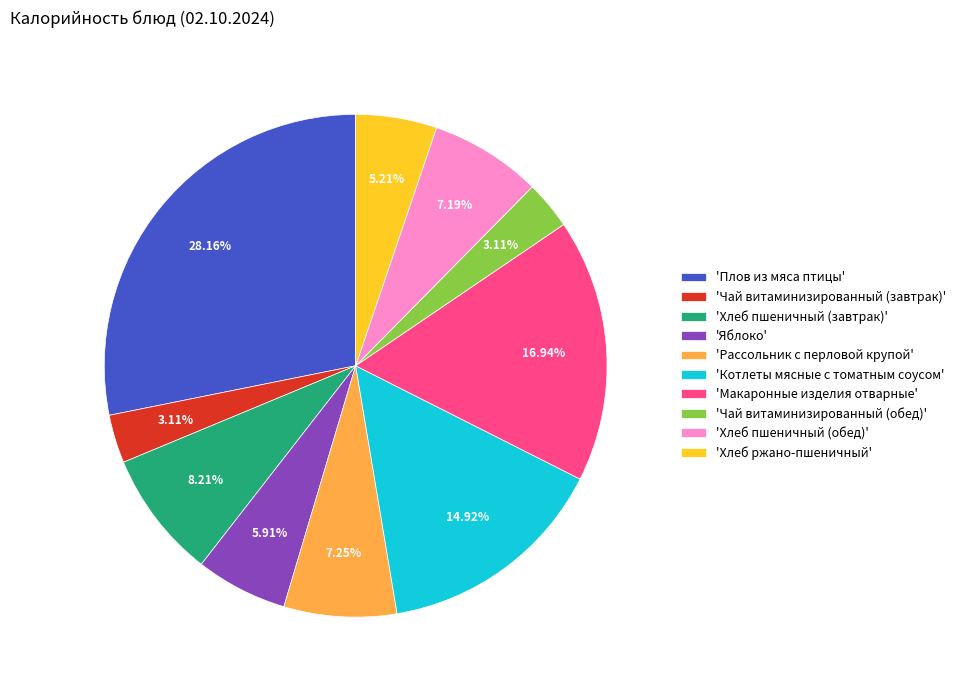

How many segments does this pie chart have?

10